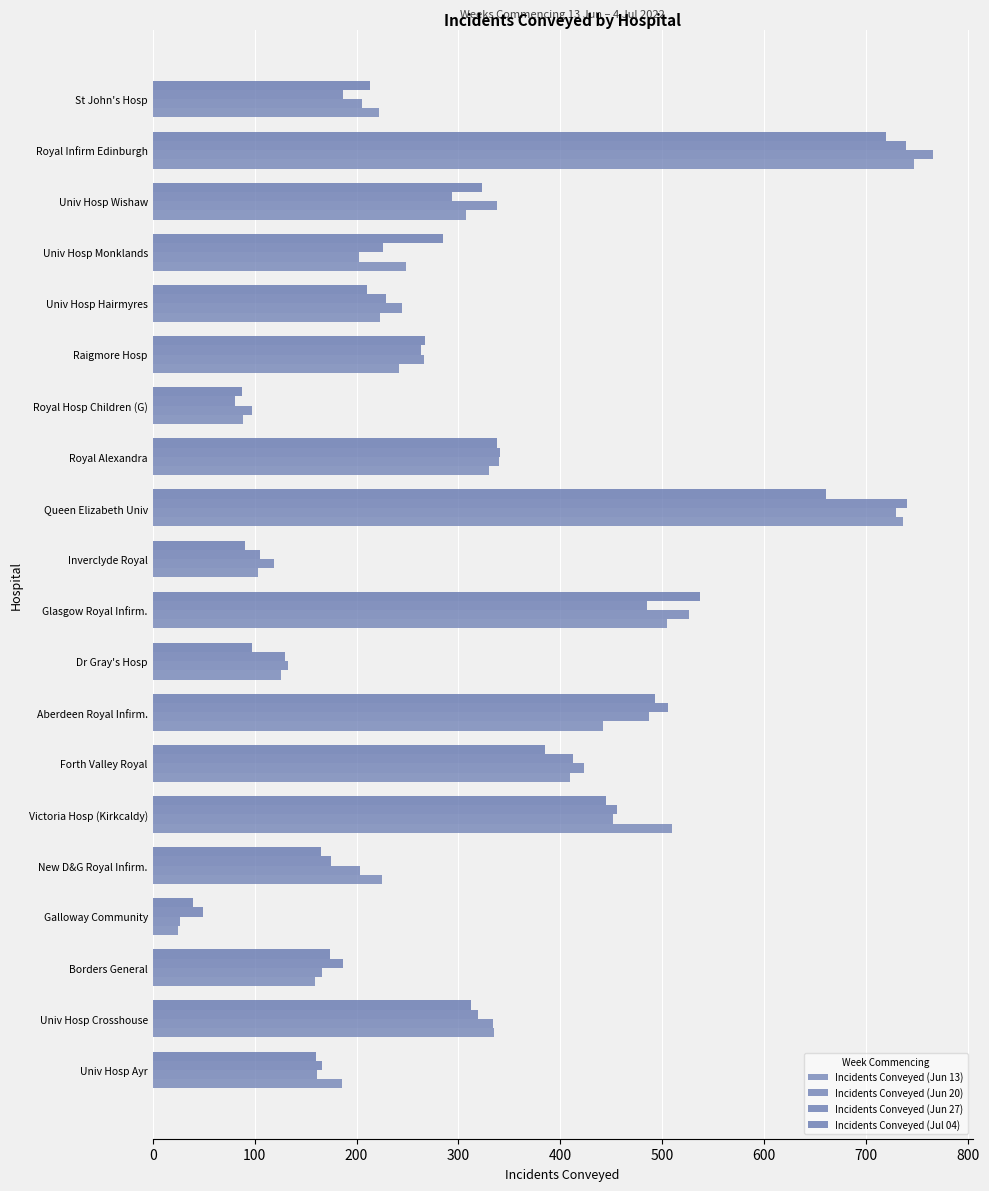

What is the lowest value of the Incidents Conveyed (Jun 20) series?

27